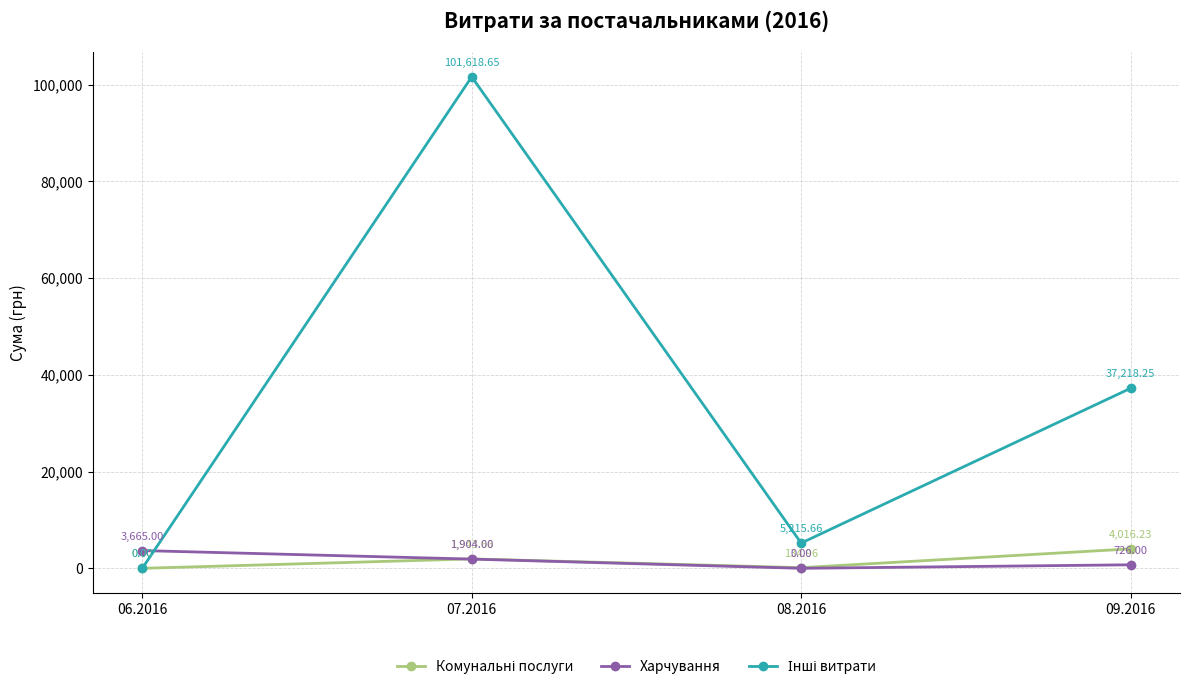

What is the spread (max minus min) of values at 08.2016?

5215.7